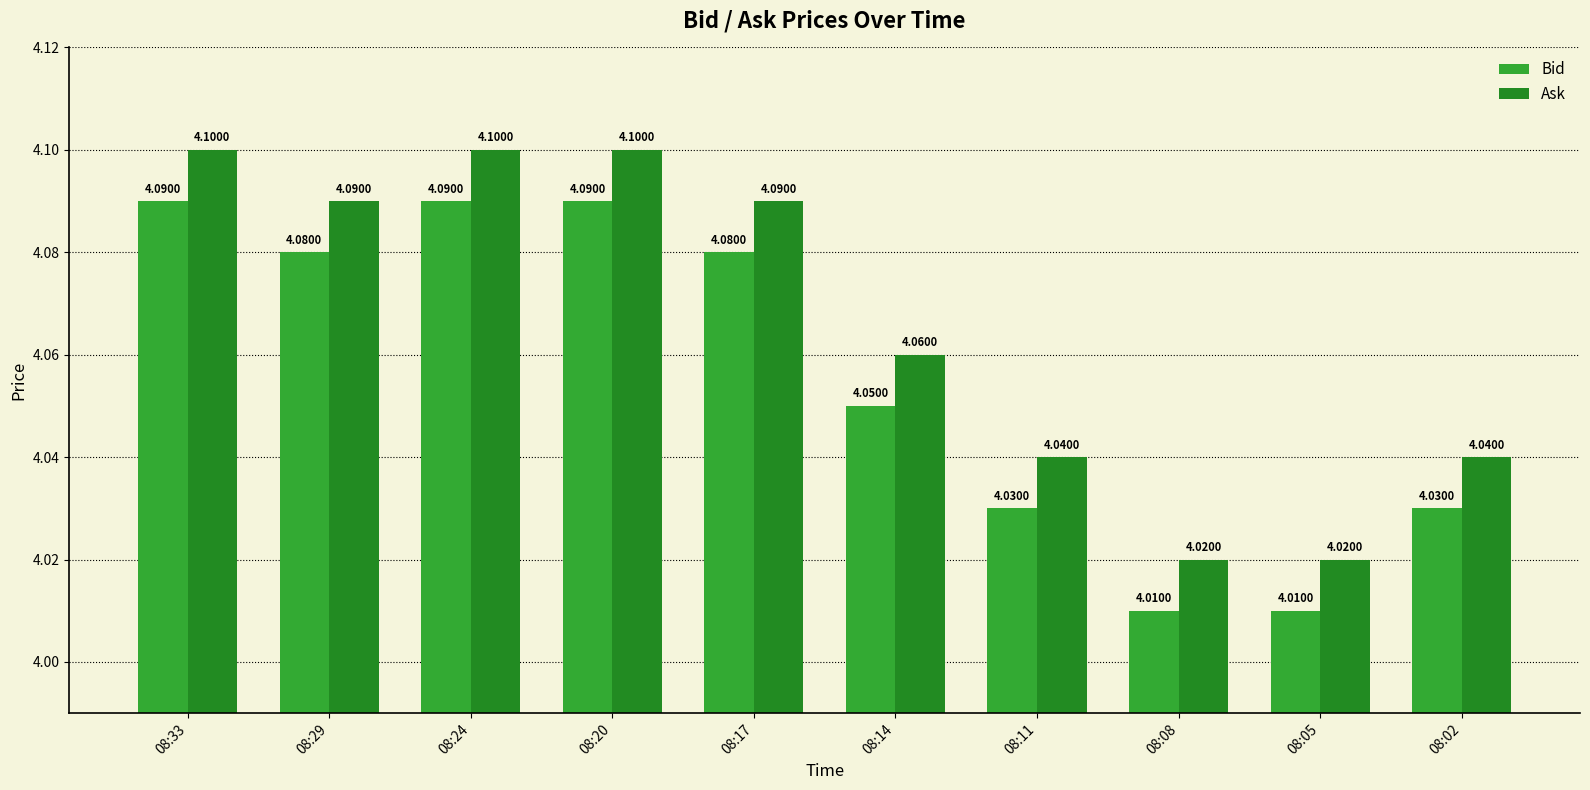

What is the smallest value displayed?

4.0